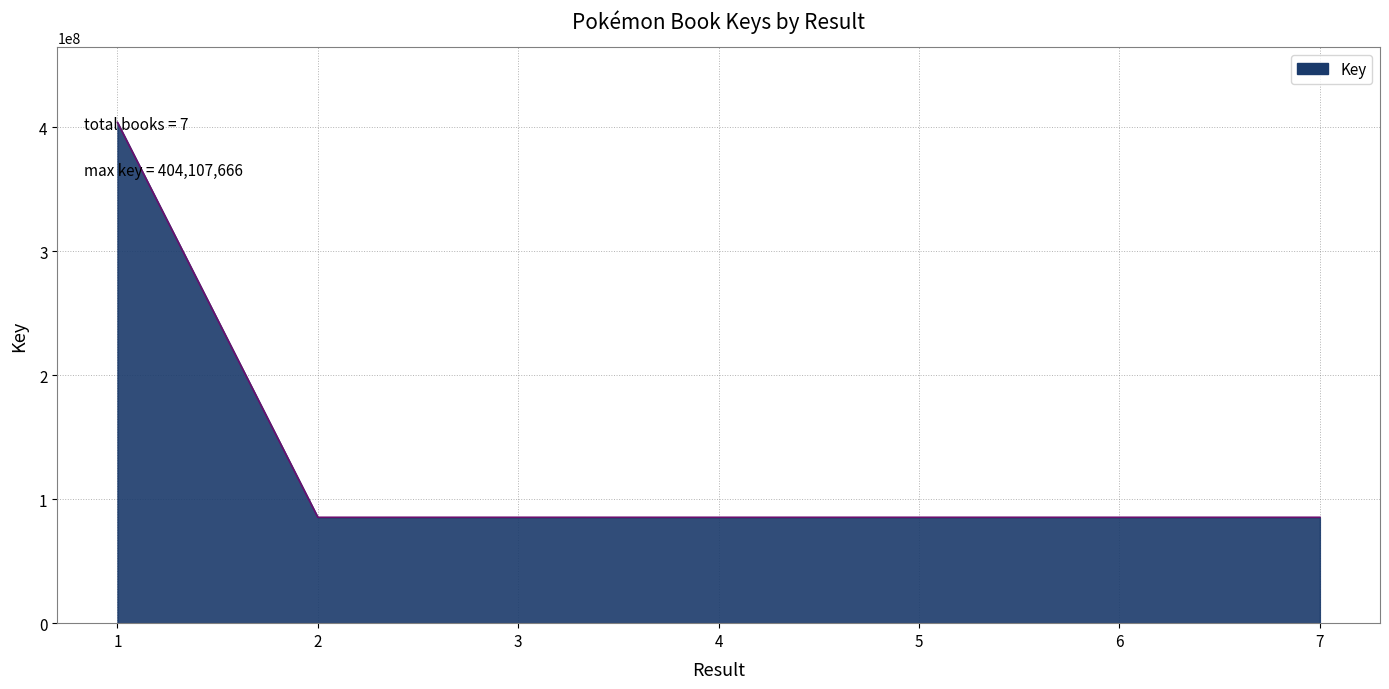

The chart shows a value of 85438300 at 3. True or false?

True